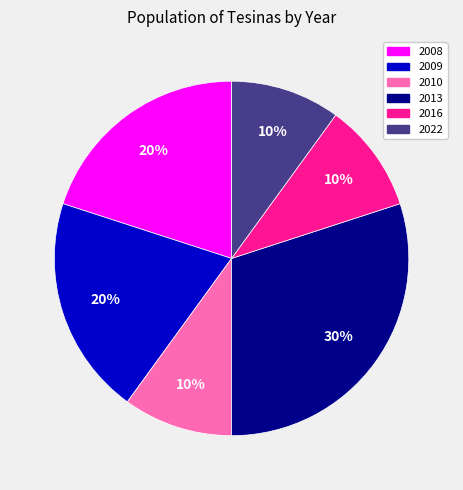

To the nearest percent, what is the average slice percentage?

17%